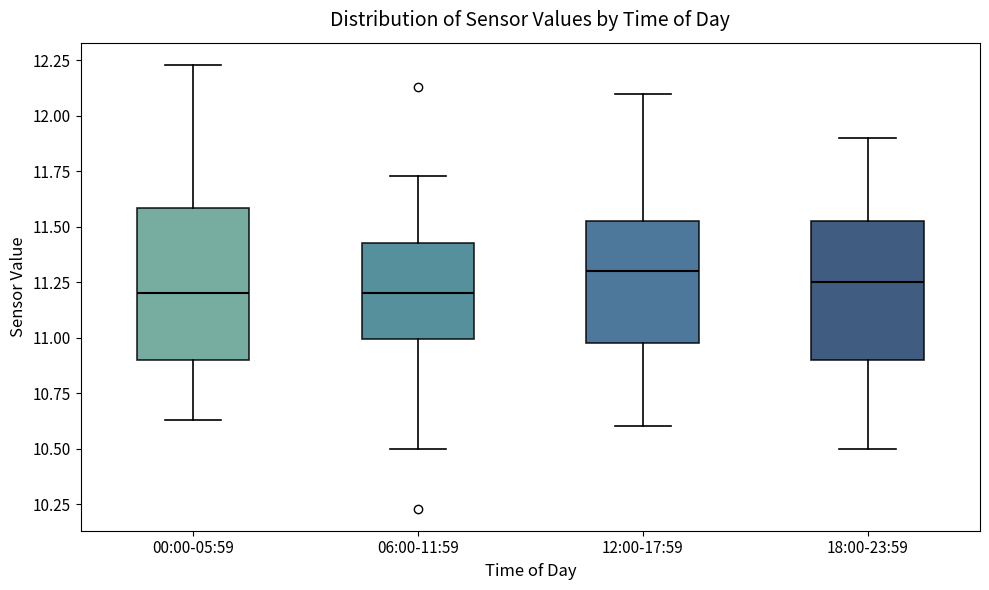

Which box is the tallest, from its lower edge to its upper edge?

00:00-05:59